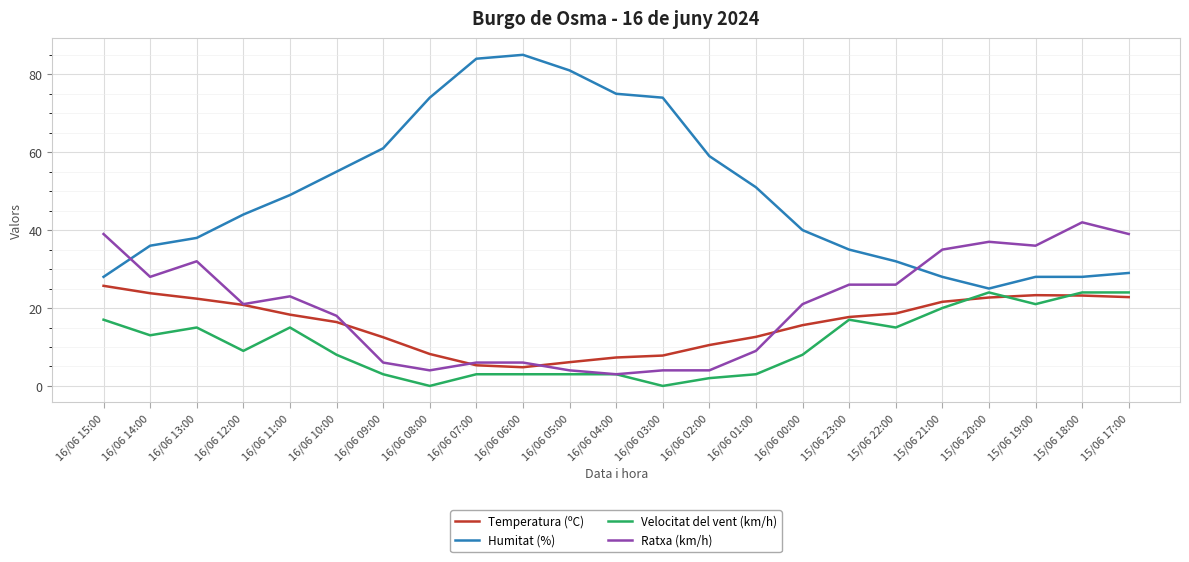

At how many categories does at least one series exceed 0?

23